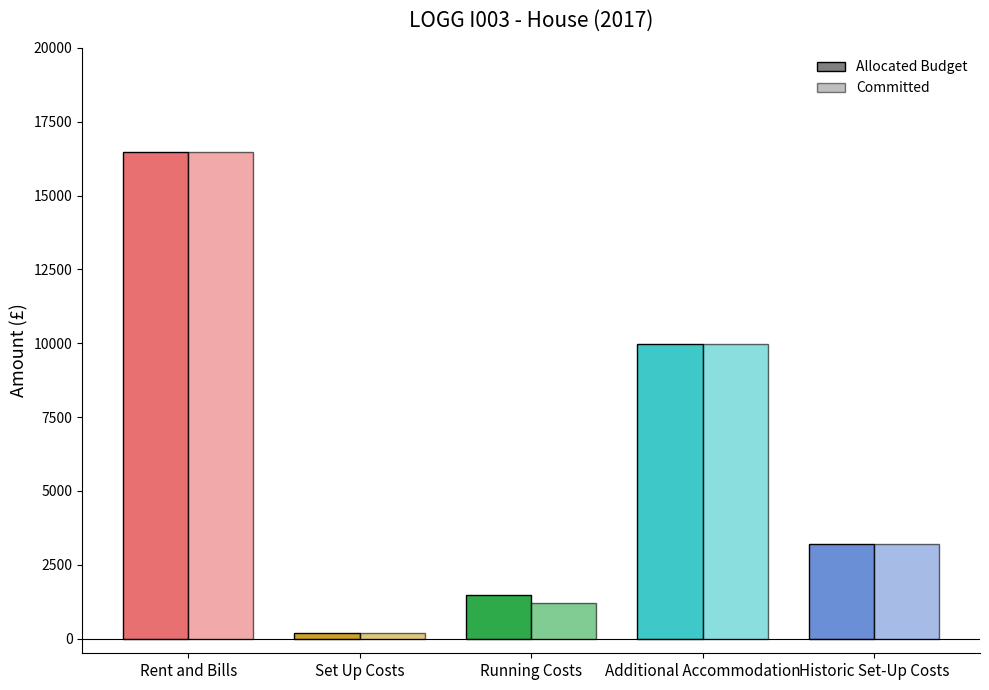

At which category is the sum across all series the highest?

Rent and Bills